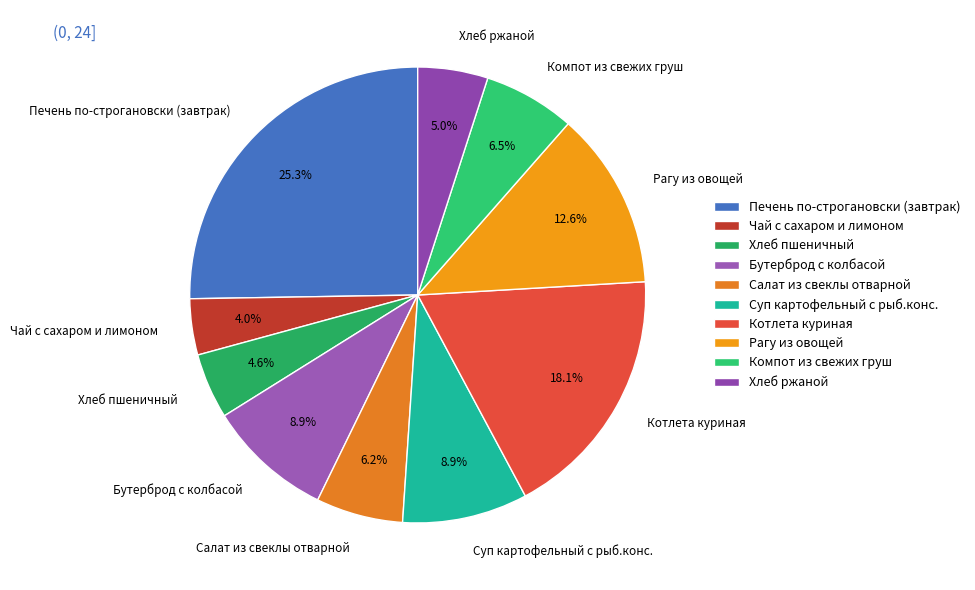

Is there a majority slice in this chart?

No